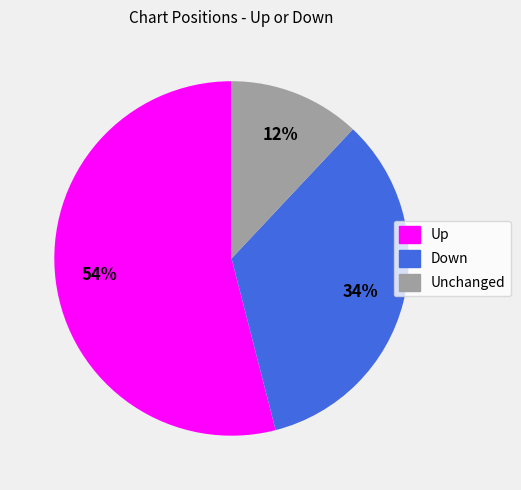

Count the number of slices in the pie.

3